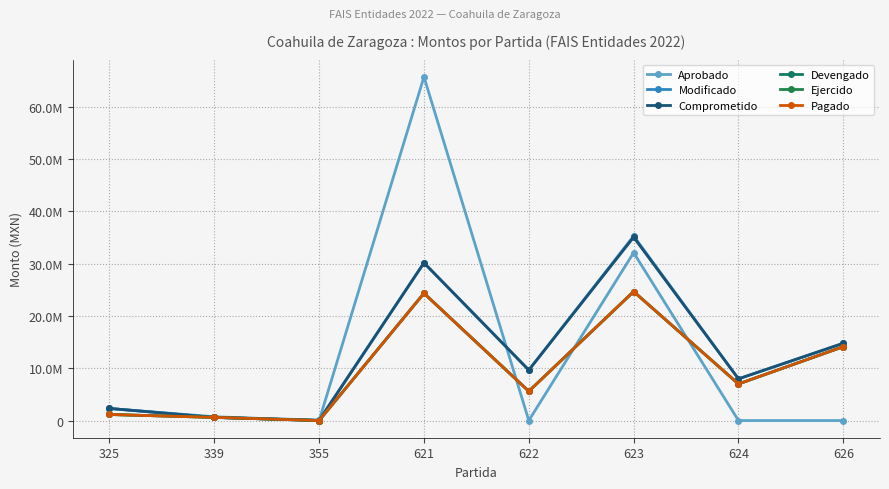

The value of Aprobado at 623 is 32095980.9. True or false?

True